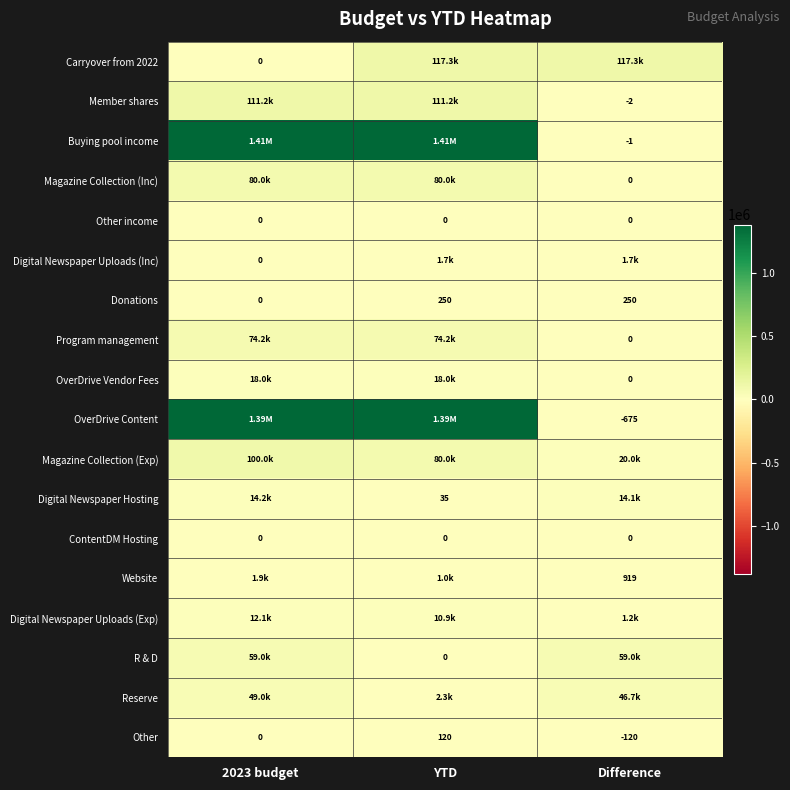

What is the difference between the highest and lowest values at 2023 budget?

1407666.0